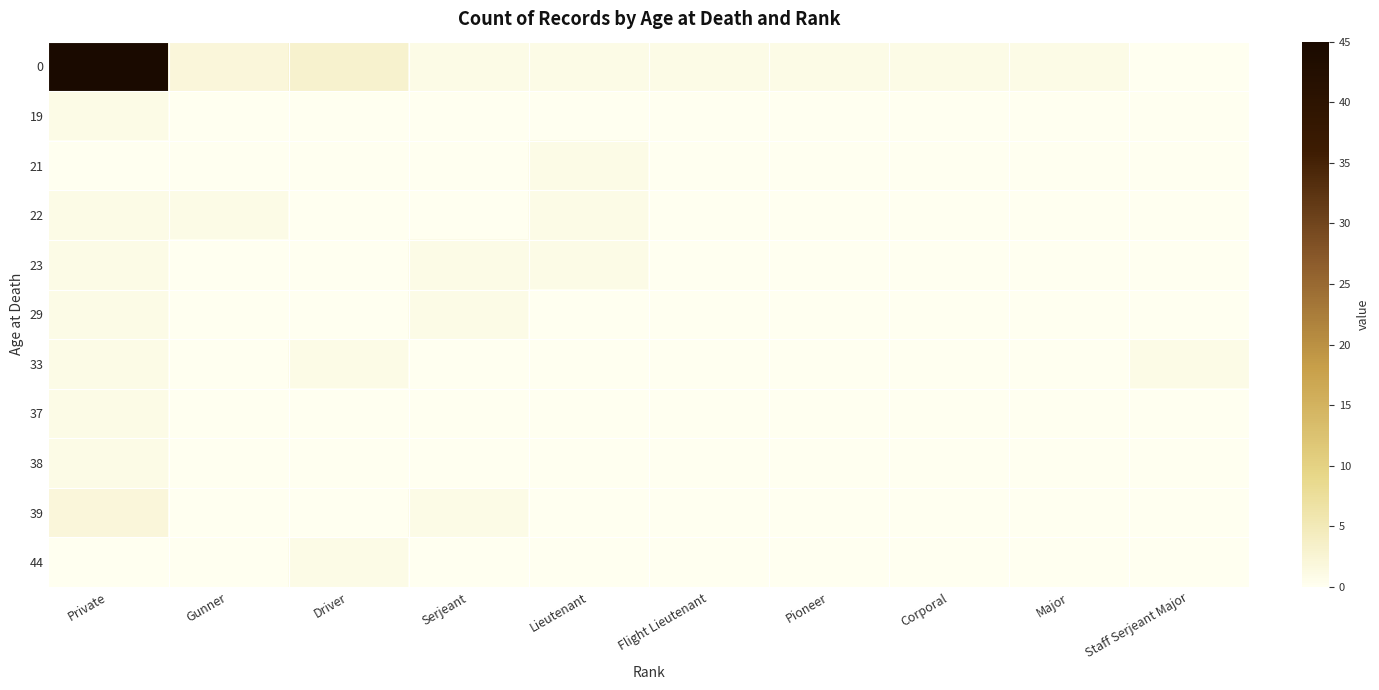

Rank the series by their maximum value, from lowest to highest.

19, 21, 22, 23, 29, 33, 37, 38, 44, 39, 0